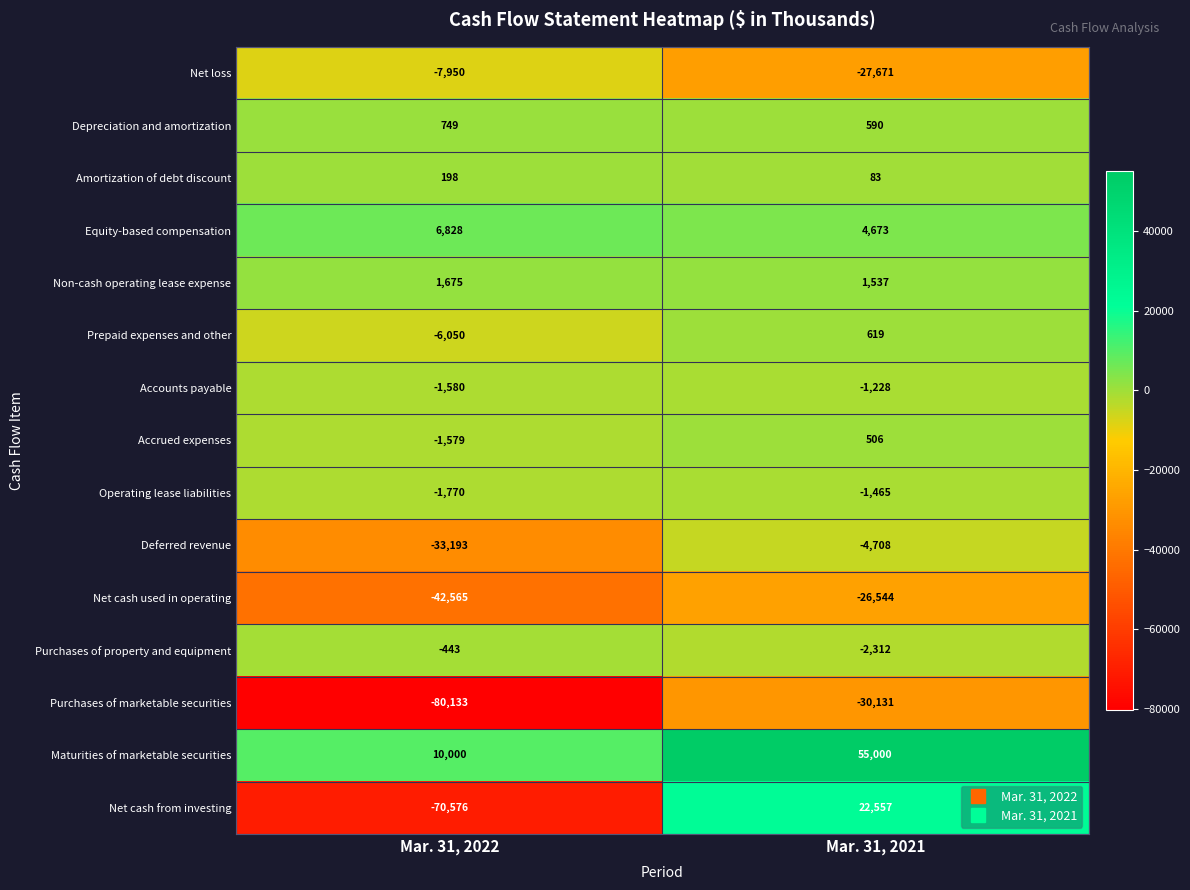

What is the maximum value shown in the chart?

55000